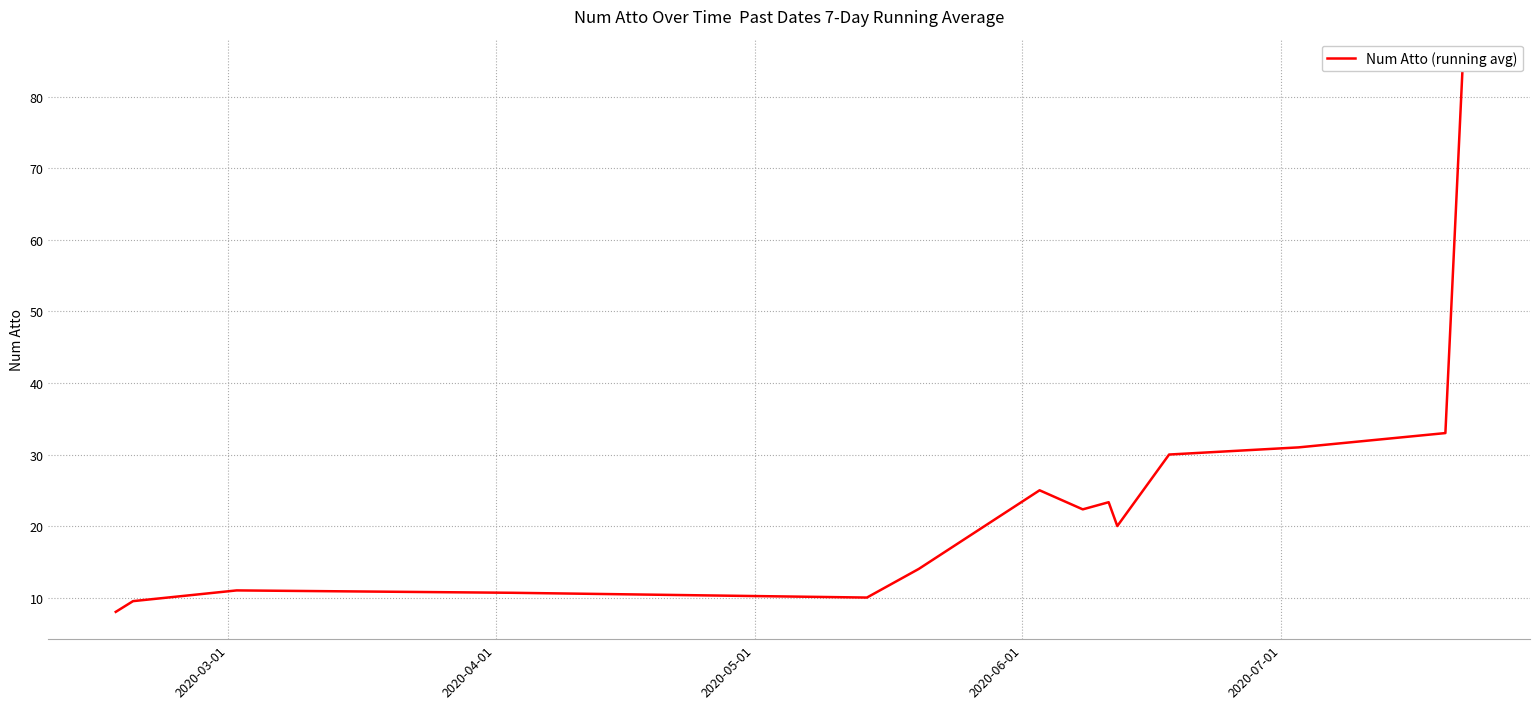

Reading left to right, transcribe all the data shown in this chart.

8.0	9.5	11.0	10.7	10.0	14.0	25.0	22.3	23.3	20.0	30.0	31.0	33.0	84.3